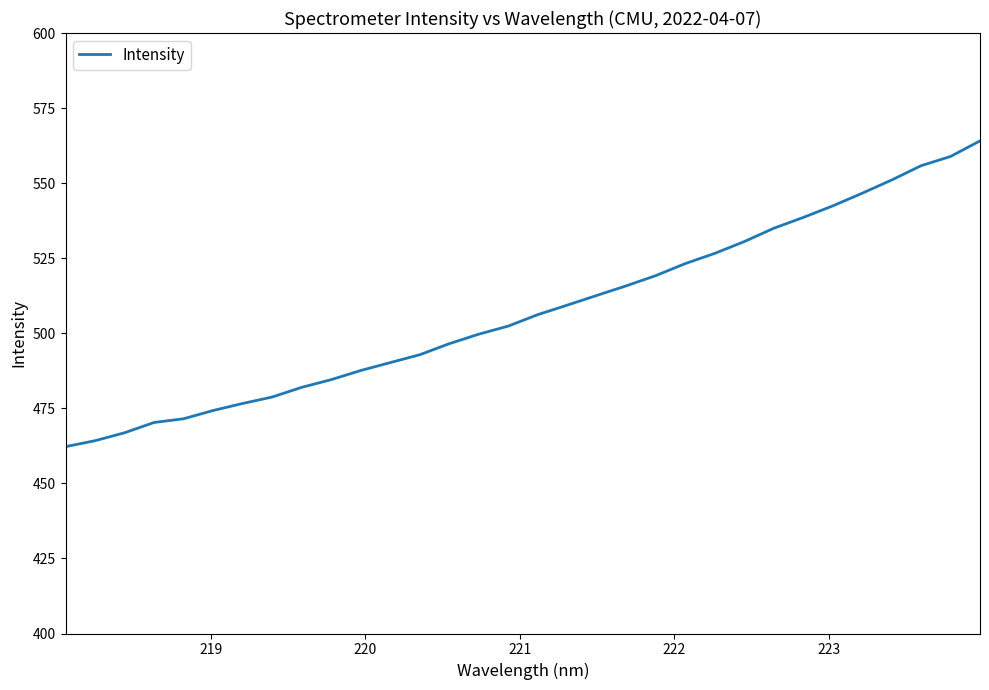

What is the greatest value displayed?

564.1